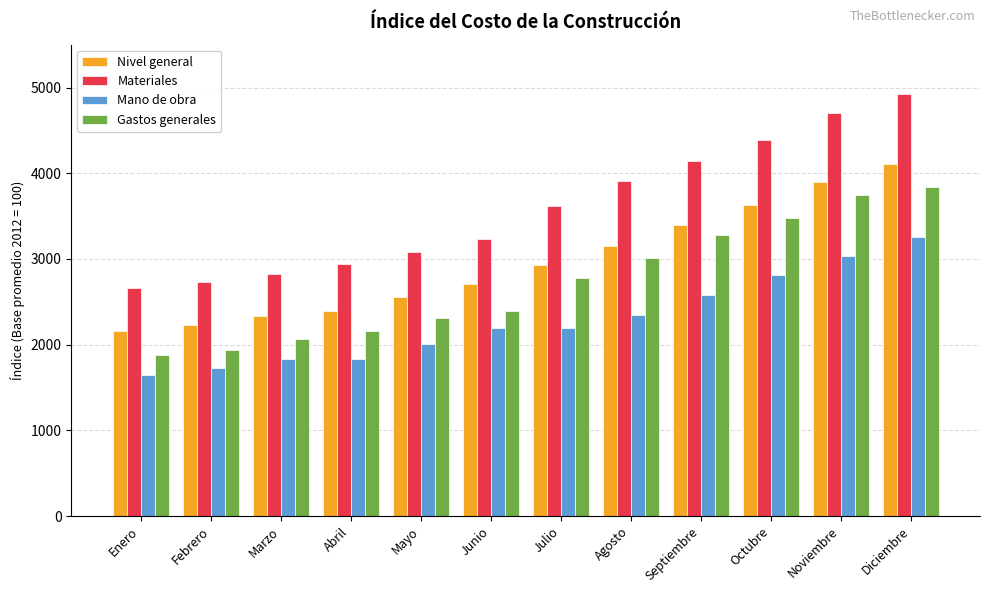

What is the average value of the Materiales series?

3598.1